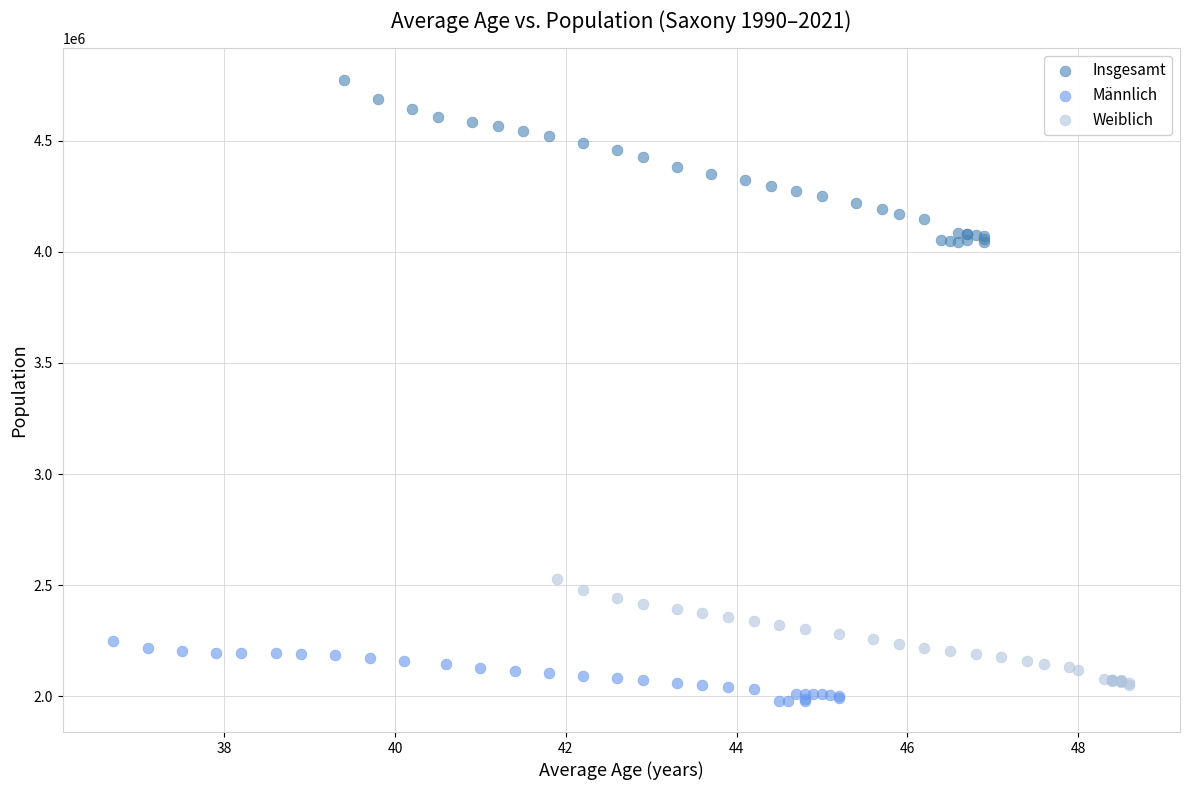

Which series contains the highest Y value?

Insgesamt